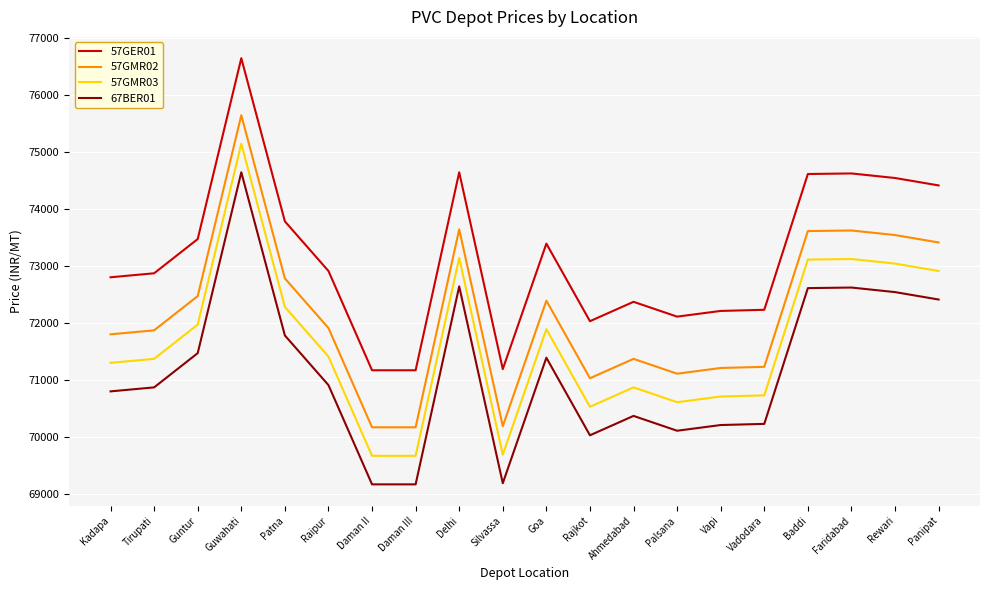

True or false: 57GMR02 has a value of 105817 at Faridabad.

False